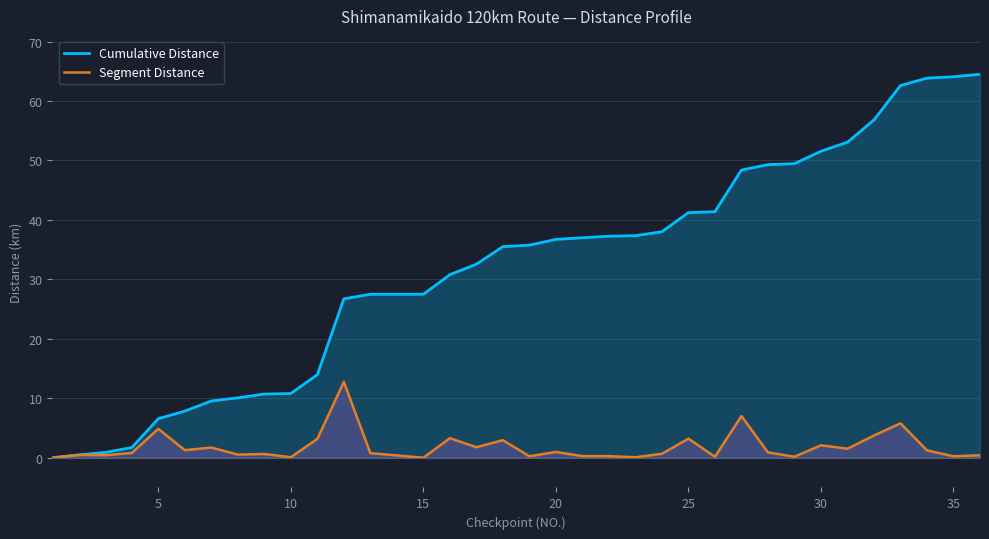

What are all the series names shown in the legend?

Cumulative Distance, Segment Distance